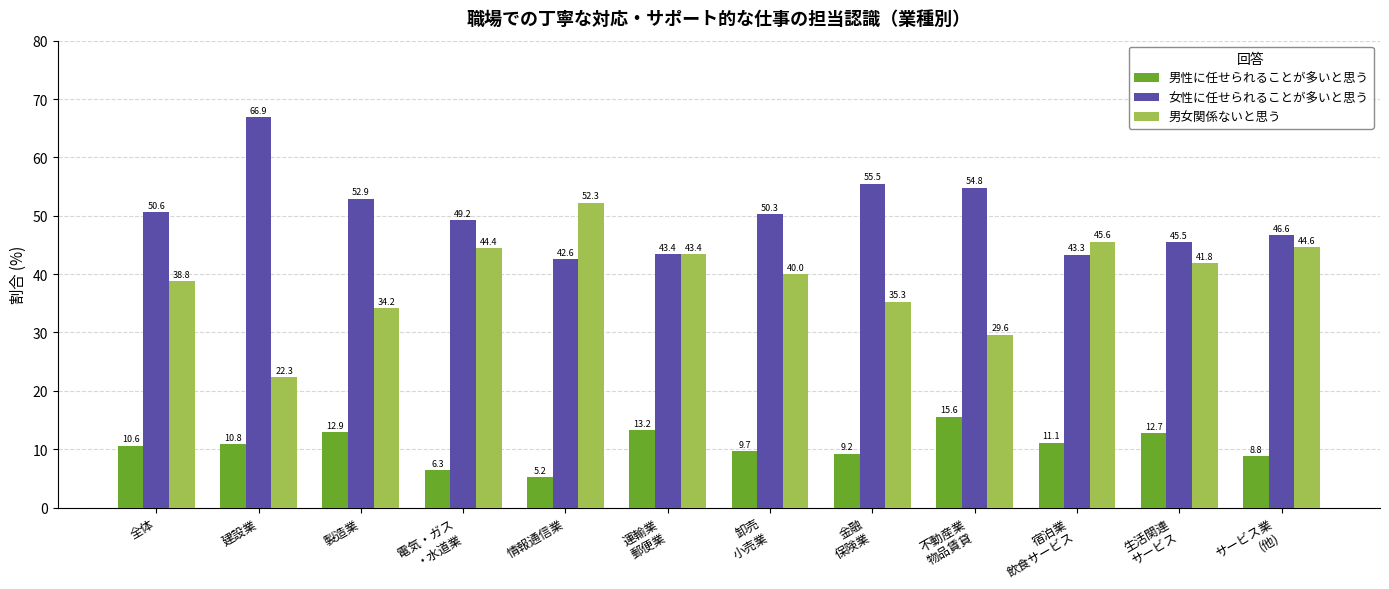

How many values in the 男女関係ないと思う series exceed 41?

6